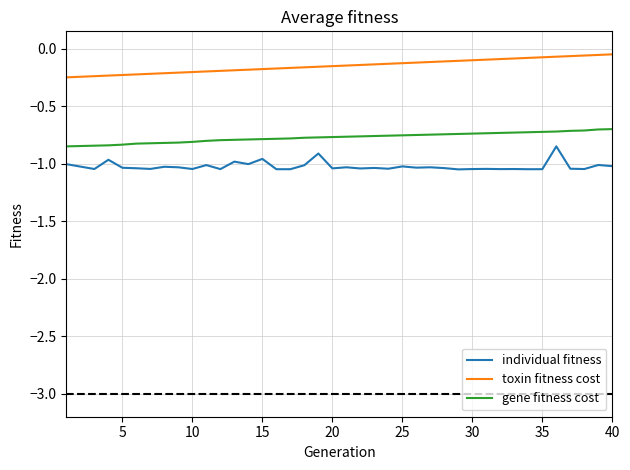

True or false: toxin fitness cost and gene fitness cost intersect in this chart.

False